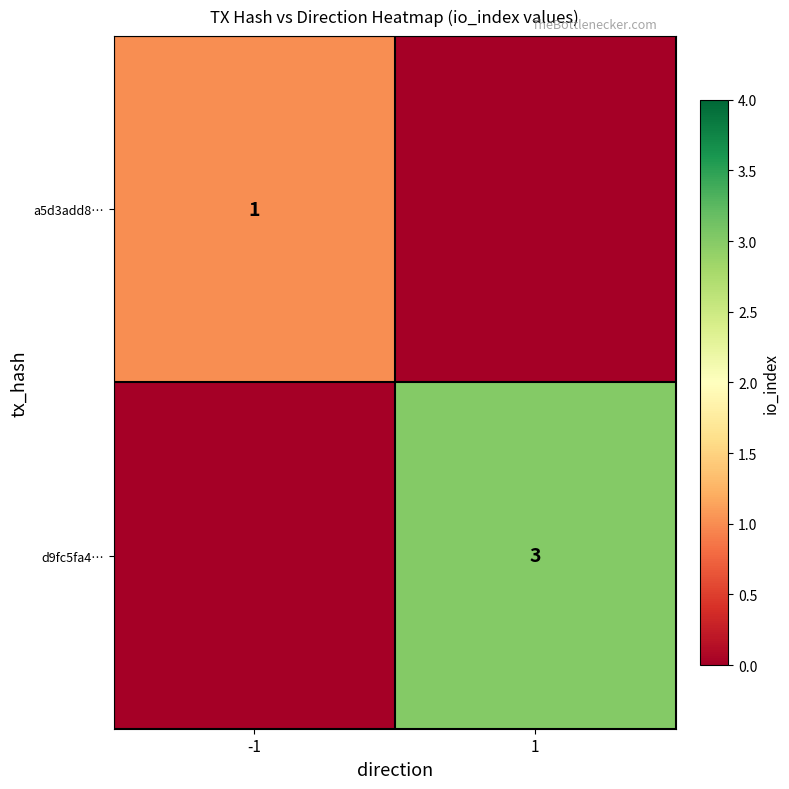

Is the value of d9fc5fa4… at 1 greater than the value of a5d3add8… at -1?

Yes